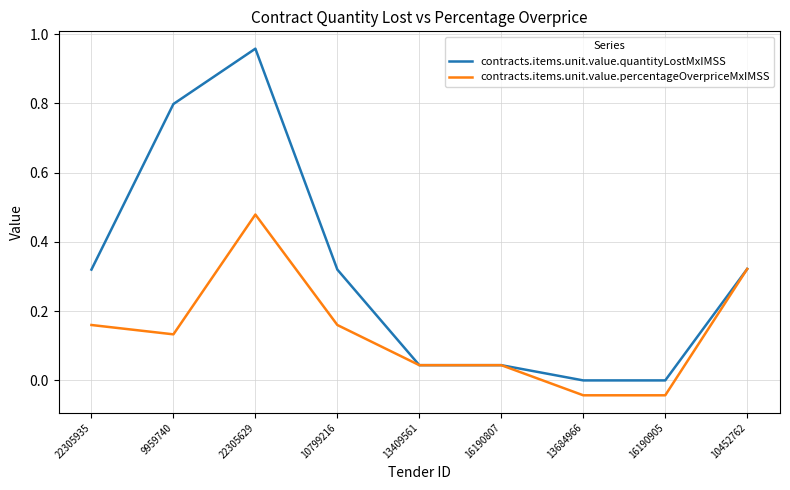

The value of contracts.items.unit.value.quantityLostMxIMSS at 13409561 is 0.0. True or false?

True